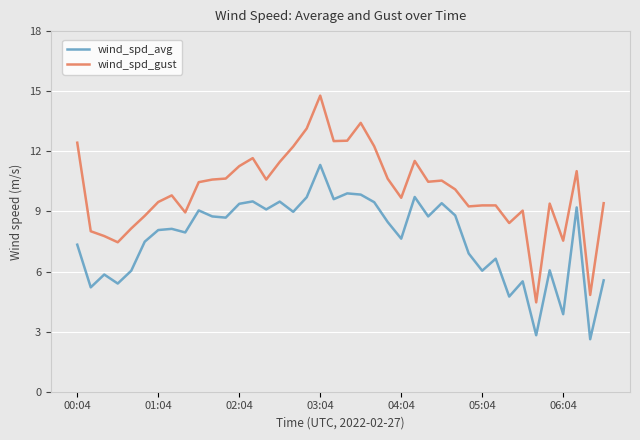

Which series has the largest range (max minus min)?

wind_spd_gust